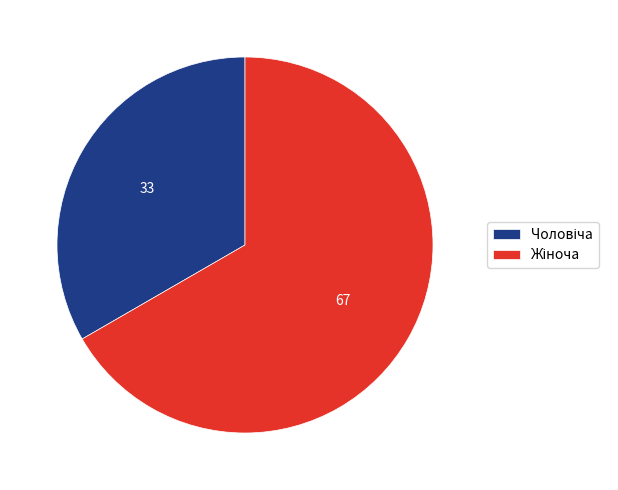

How many slices are in this pie chart?

2